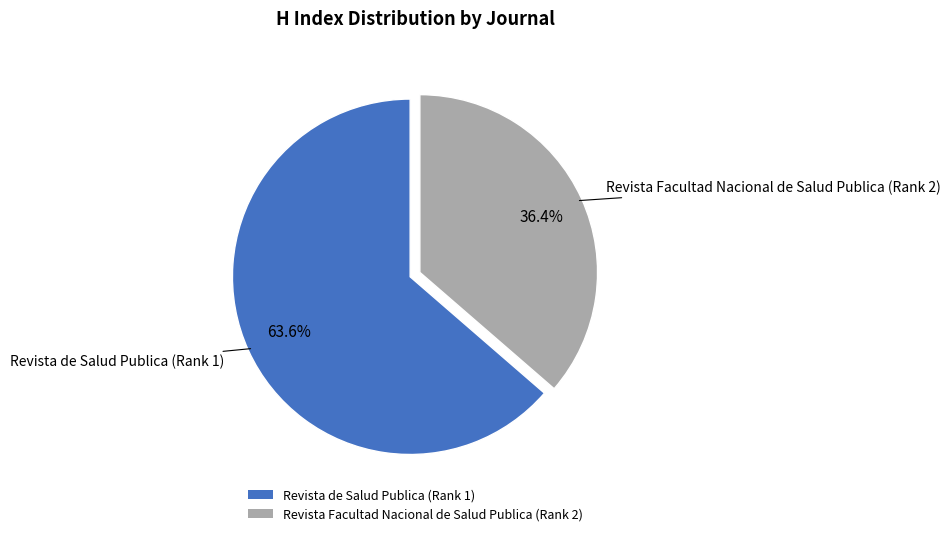

To the nearest percent, what is the average slice percentage?

50%